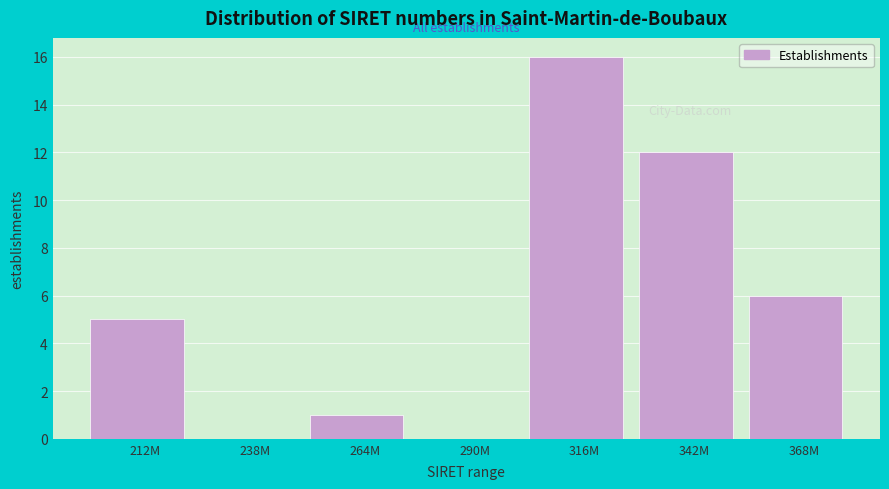

Reading left to right, what are all the values shown in this chart?

212M=5	238M=0	264M=1	290M=0	316M=16	342M=12	368M=6